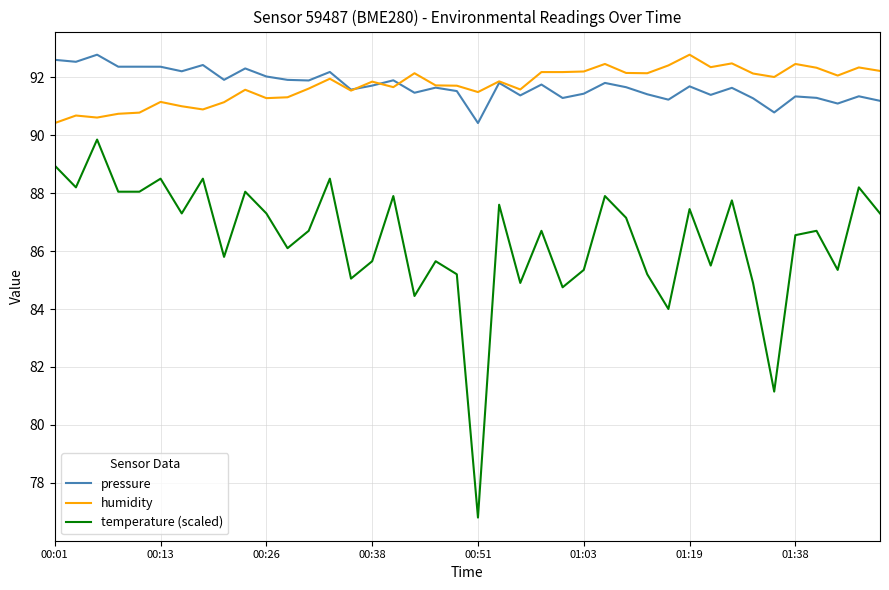

What is the minimum value shown in the chart?

76.8